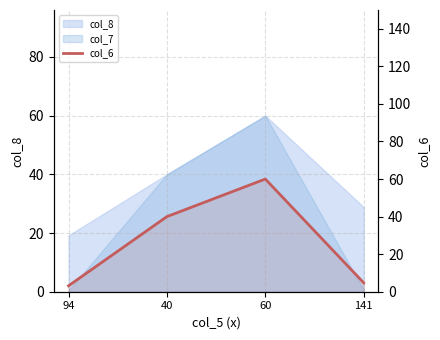

The value at 94 is 3.2. True or false?

True